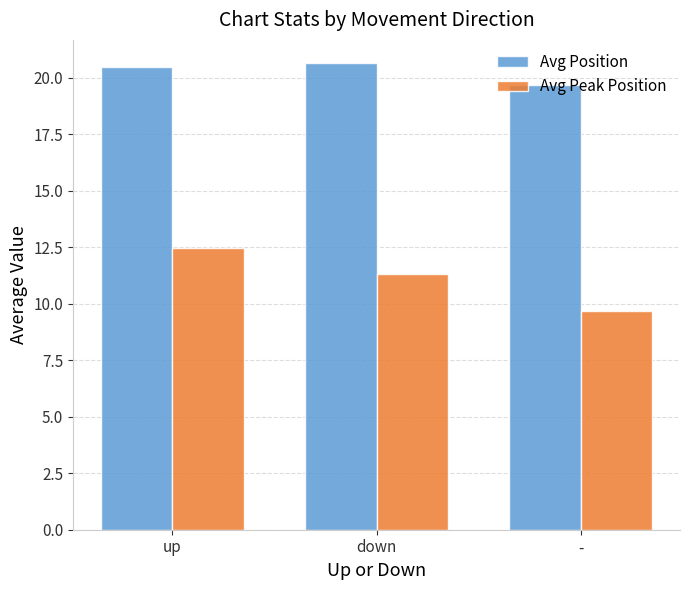

Are the bars grouped side by side (vs. stacked)?

Yes